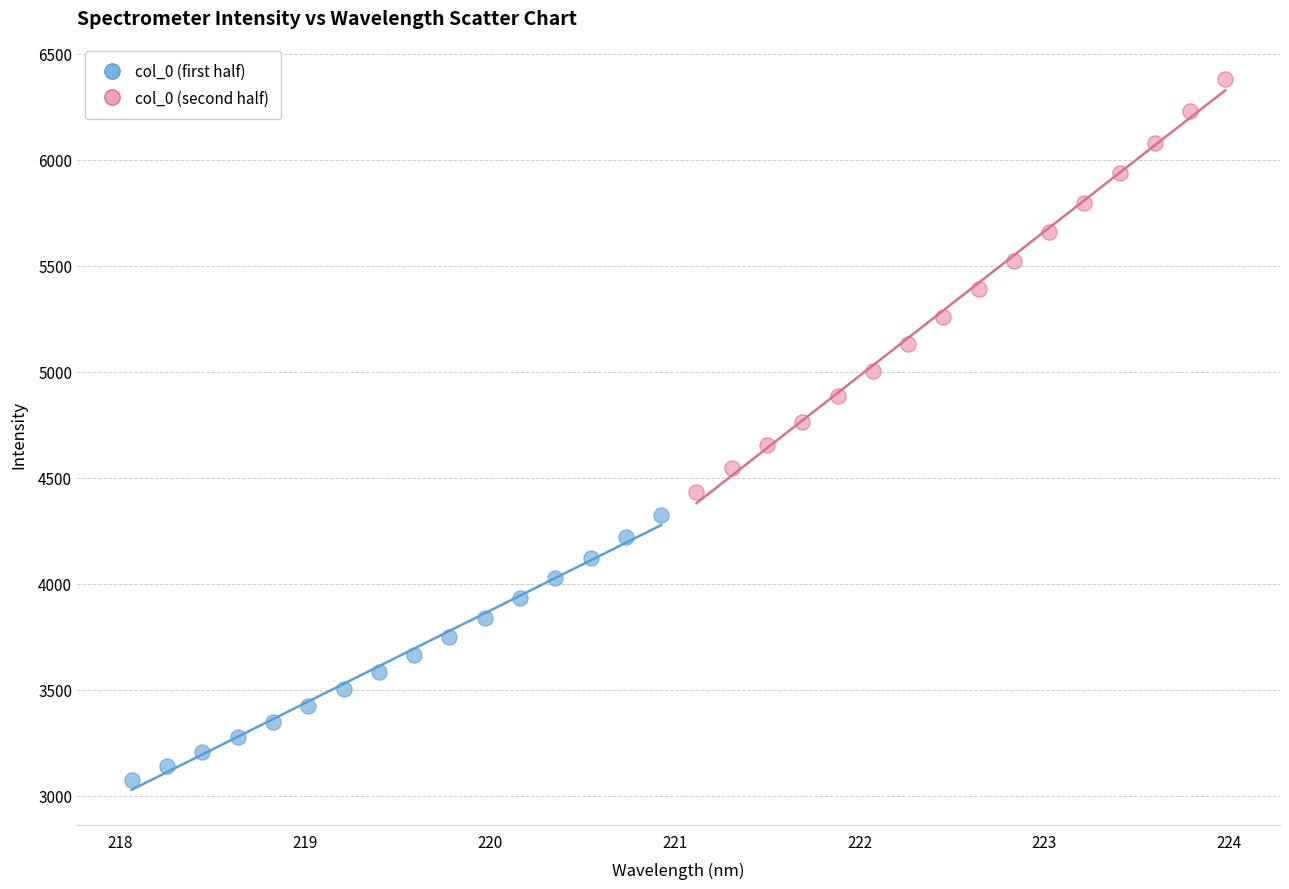

Which series reaches the minimum Y coordinate?

col_0 (first half)